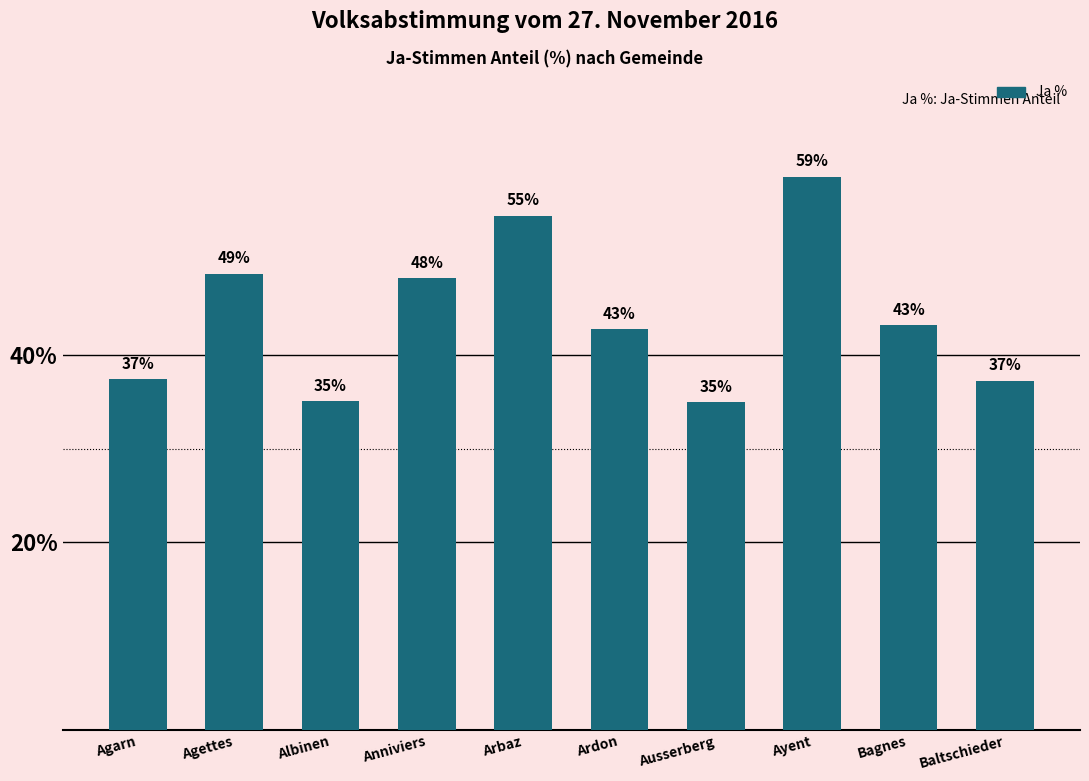

What is the difference between the maximum and minimum values?

24.0